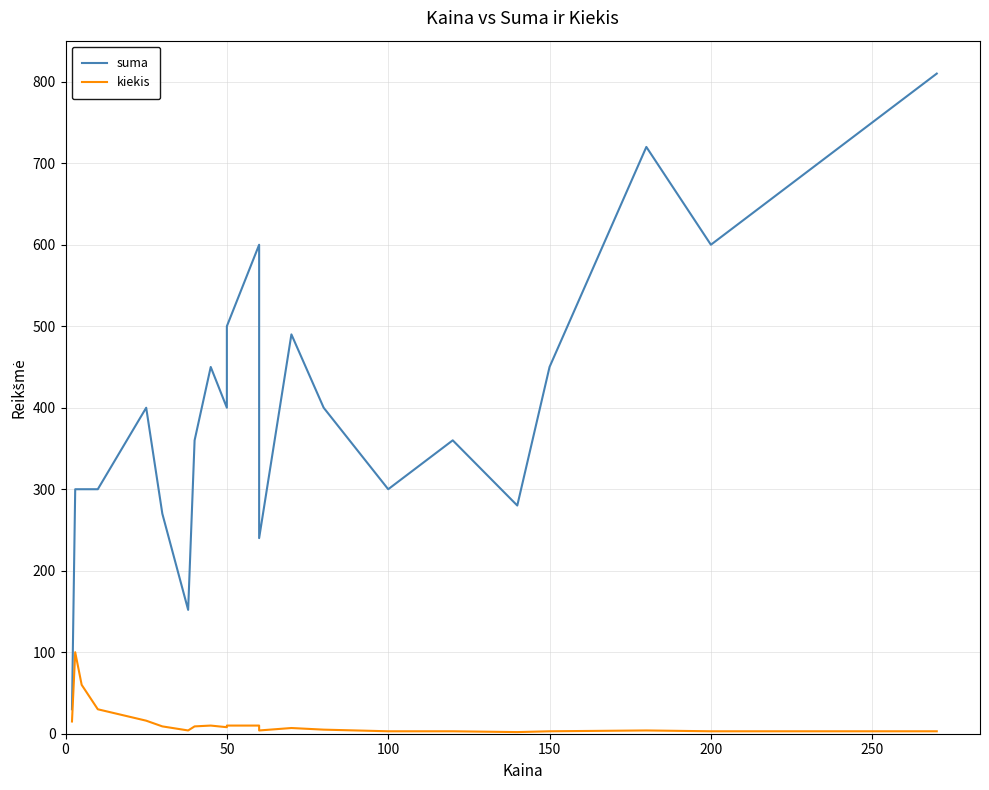

True or false: suma and kiekis intersect in this chart.

False